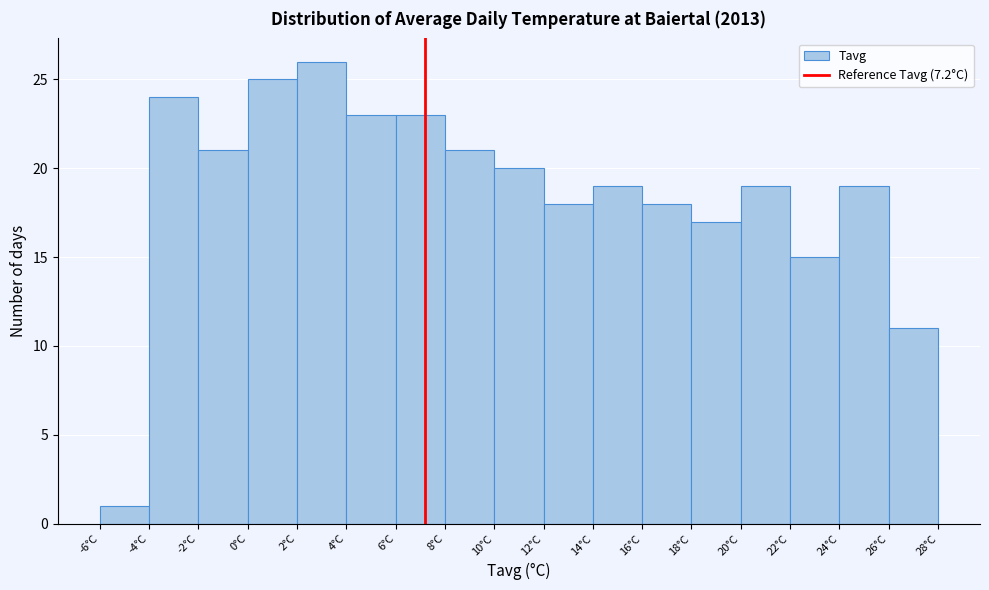

Which range on the x-axis has the tallest bar?

2 to 4